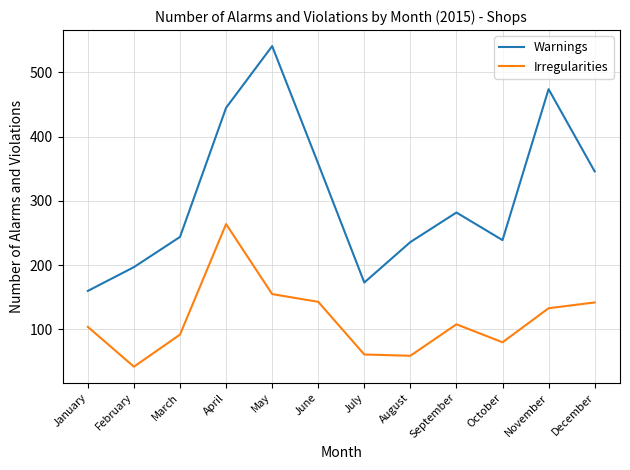

True or false: Warnings and Irregularities intersect in this chart.

False